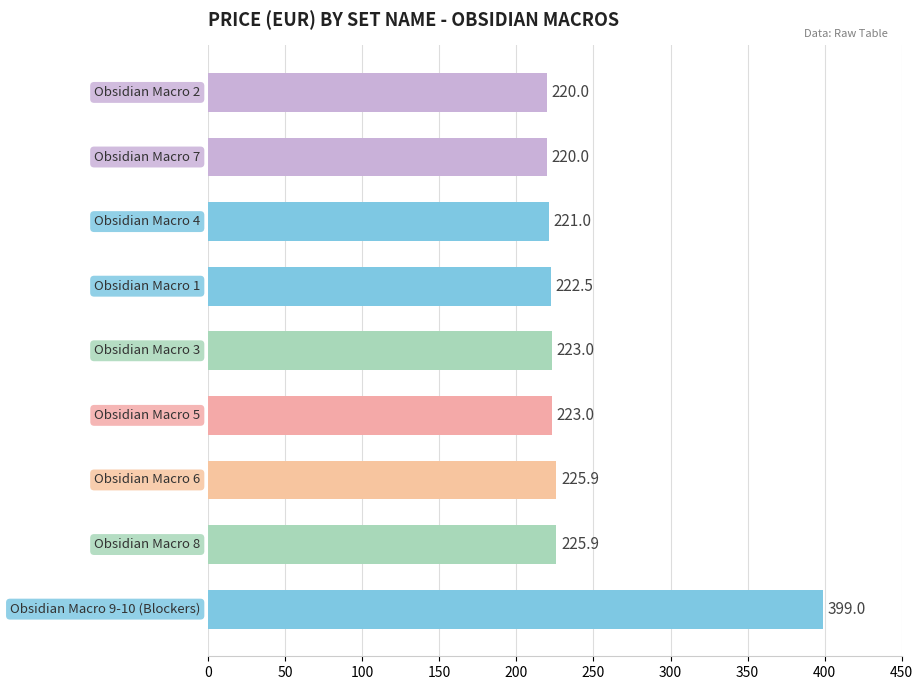

What is the average value?

242.3